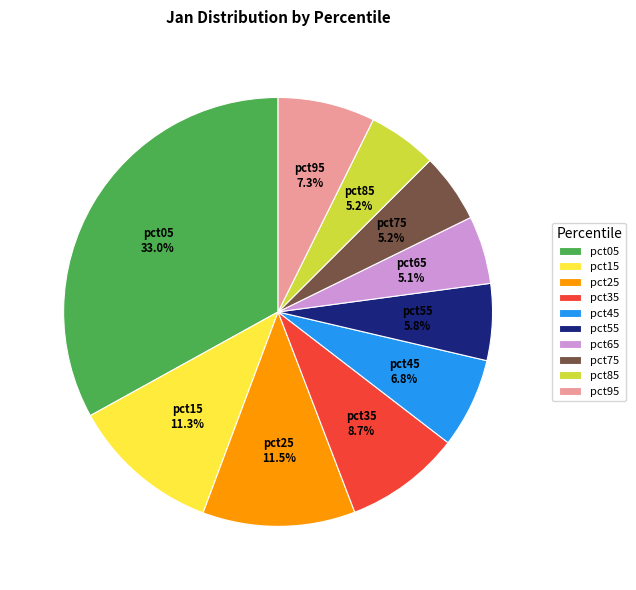

What percentage is the pct85 slice, to the nearest percent?

5%